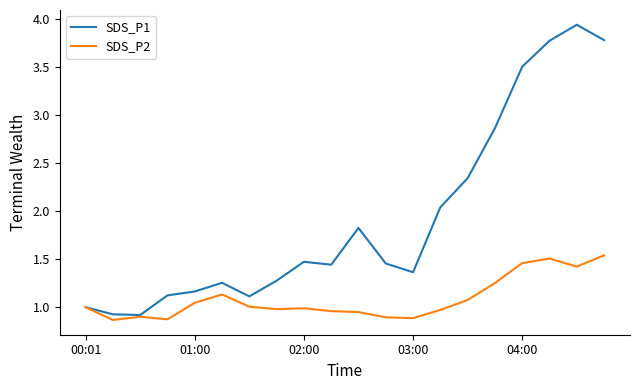

Rank the series by their maximum value, from highest to lowest.

SDS_P1, SDS_P2